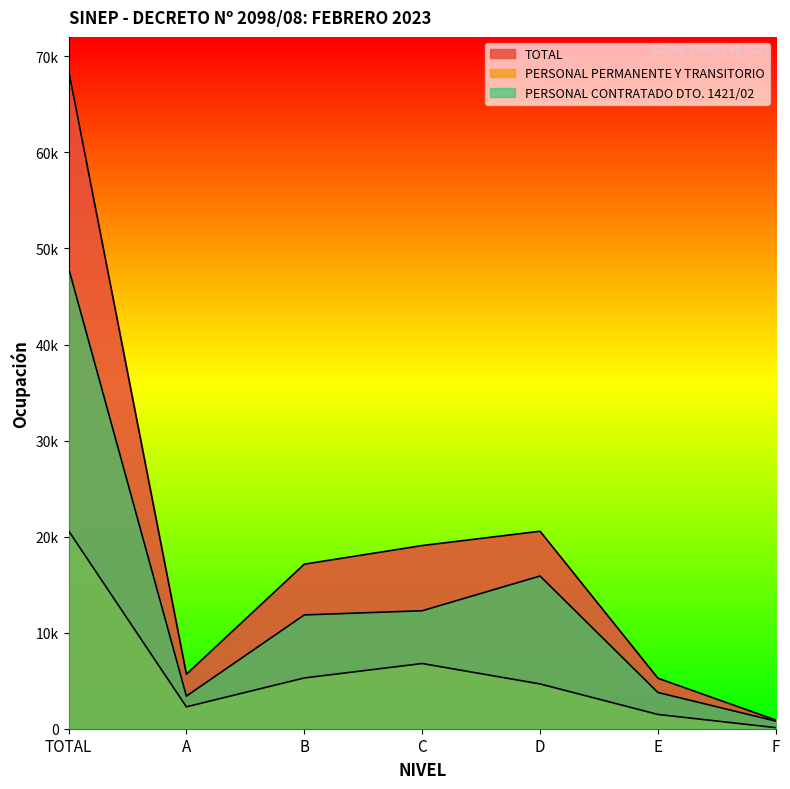

What position from the right is B?

5